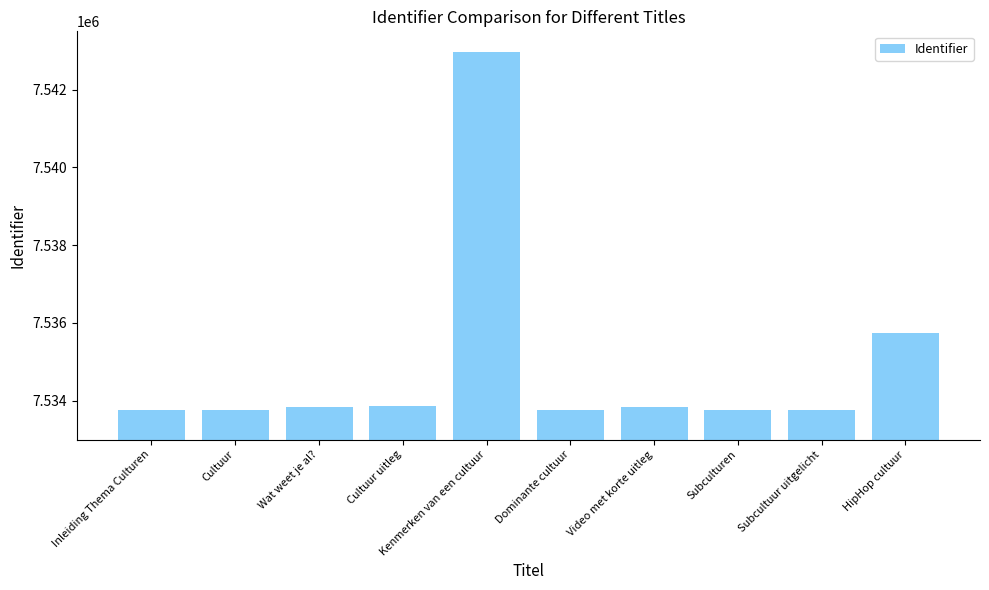

What is the smallest value displayed?

7533759